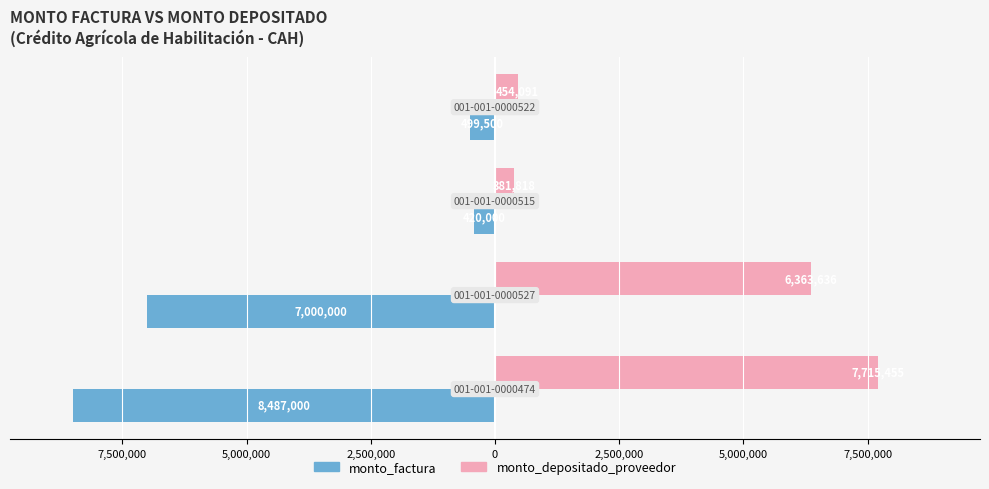

What are all the series names shown in the legend?

monto_factura, monto_depositado_proveedor